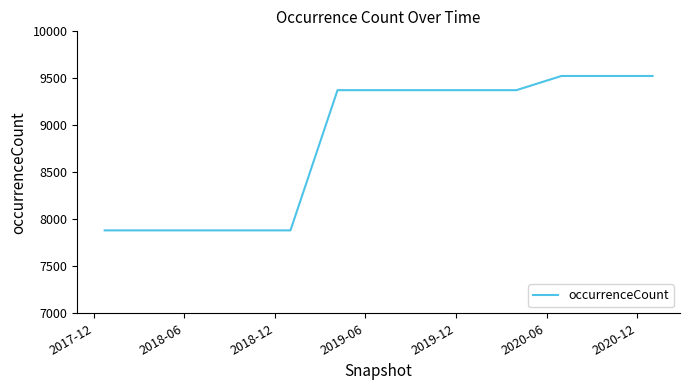

What is the difference between the maximum and minimum values?

1643